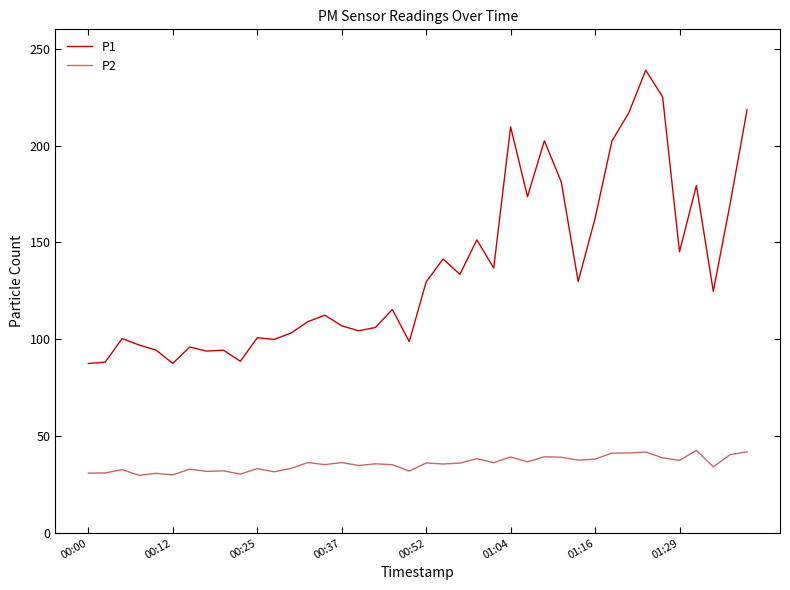

True or false: P2 and P1 intersect in this chart.

False